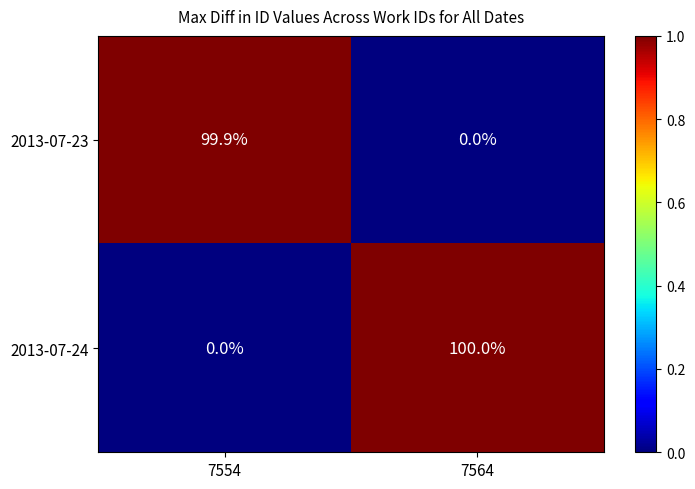

Which series has the largest total across all categories?

2013-07-24